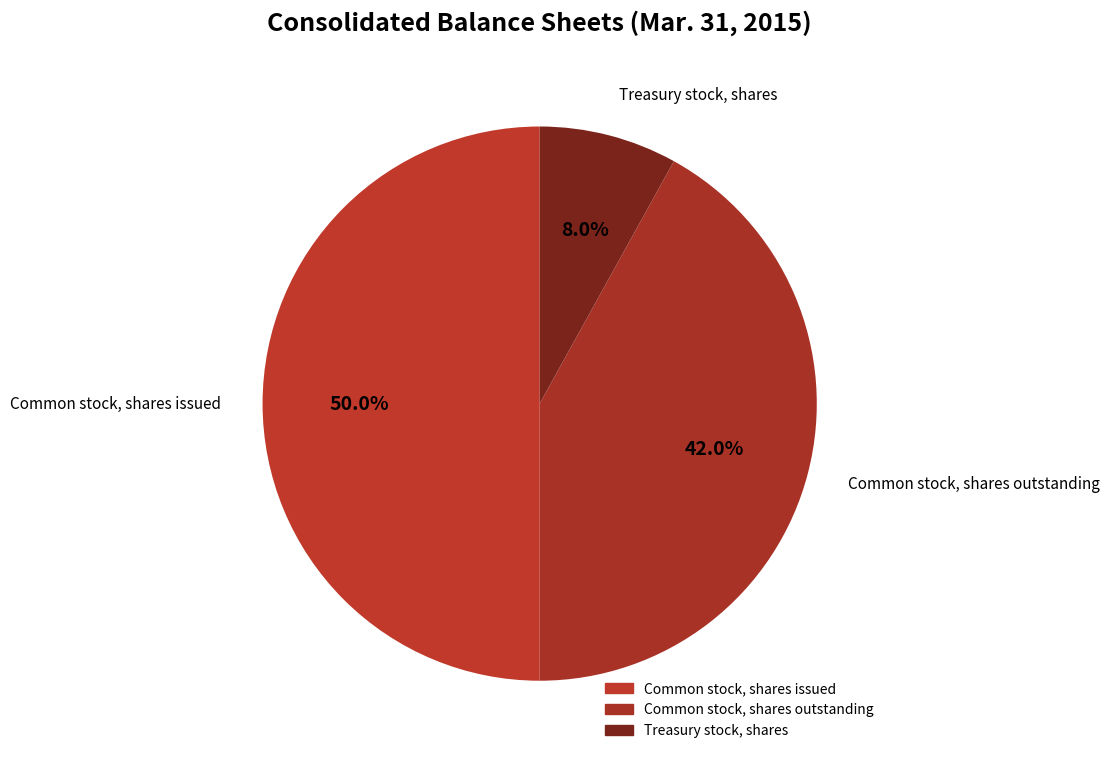

Count the number of slices in the pie.

3